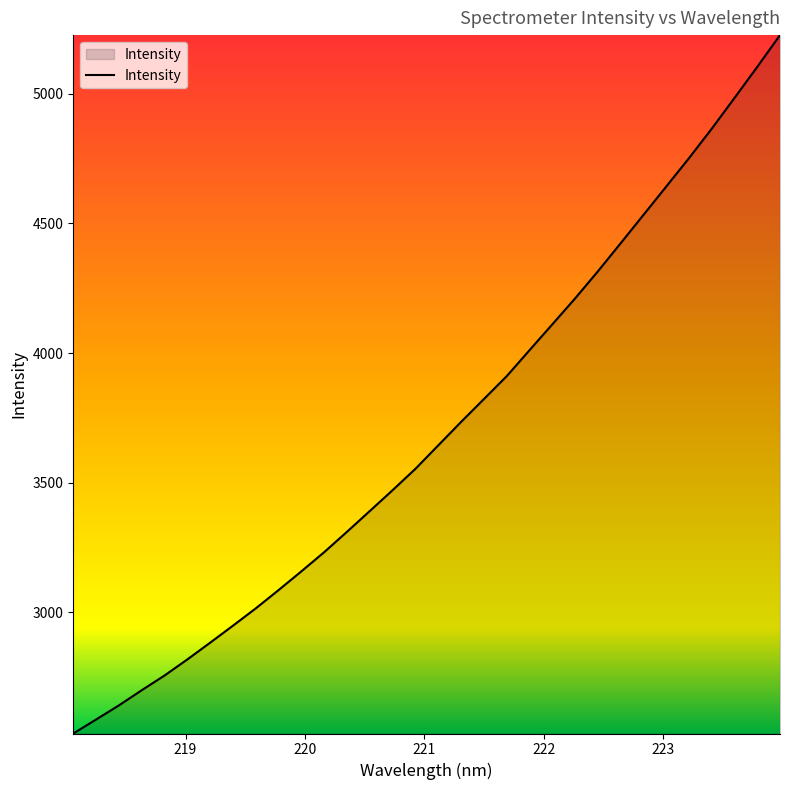

What is the difference between the maximum and minimum values?

2693.1